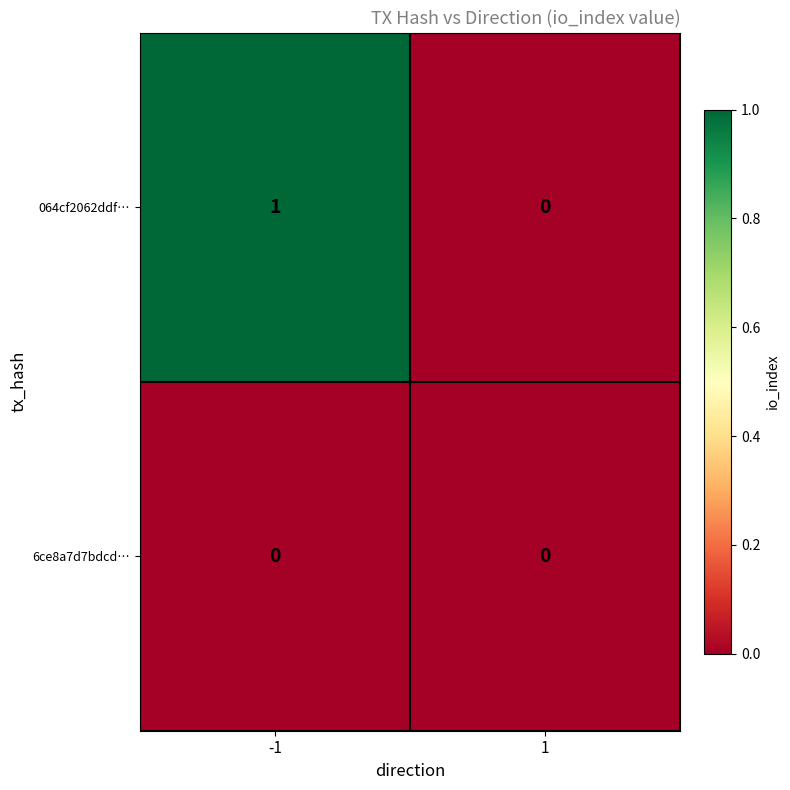

List the series in order of their overall mean, highest first.

064cf2062ddf…, 6ce8a7d7bdcd…